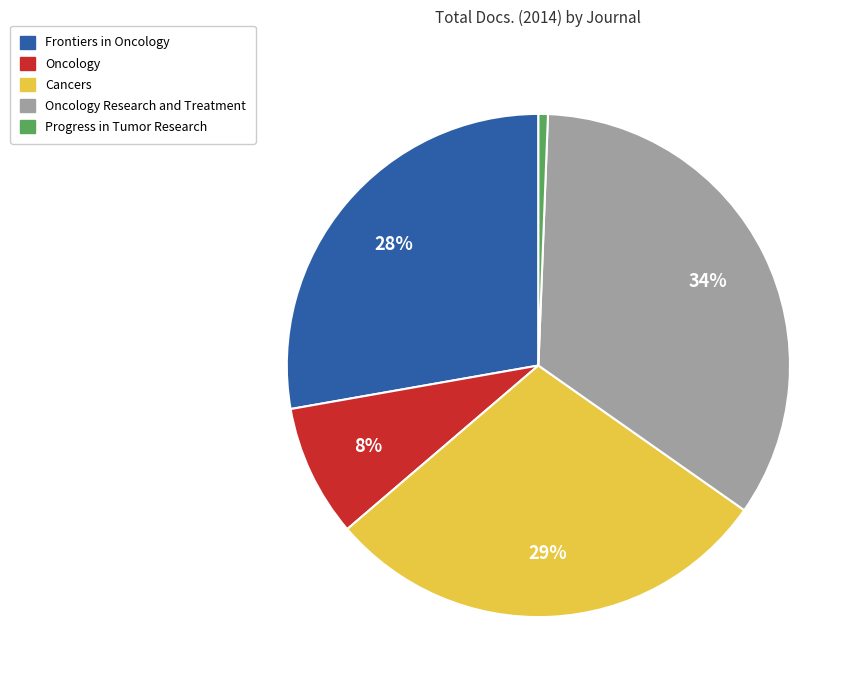

True or false: Oncology accounts for 8% of the total.

True